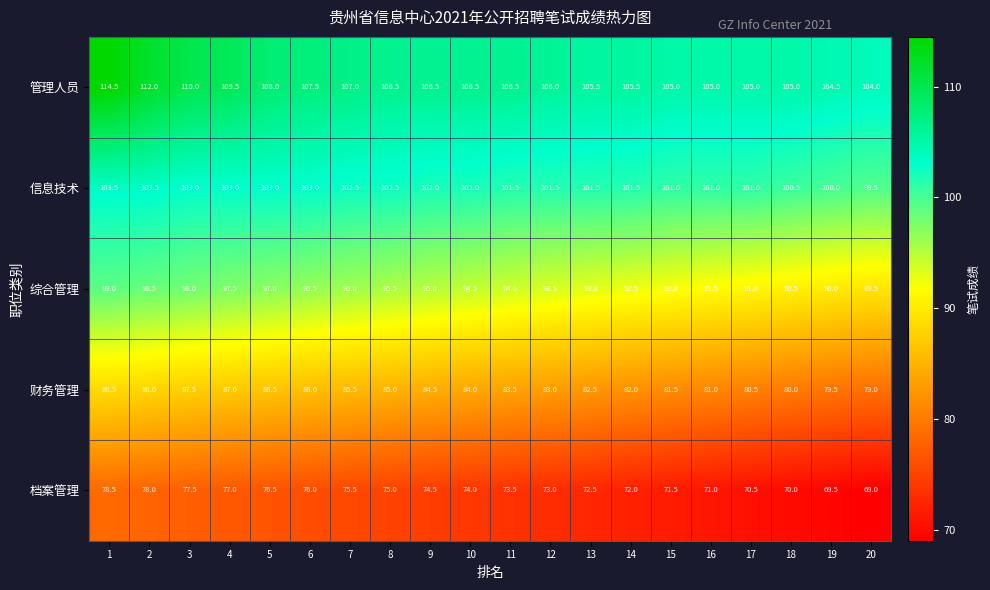

What is the sum of all 档案管理 values?

1475.0